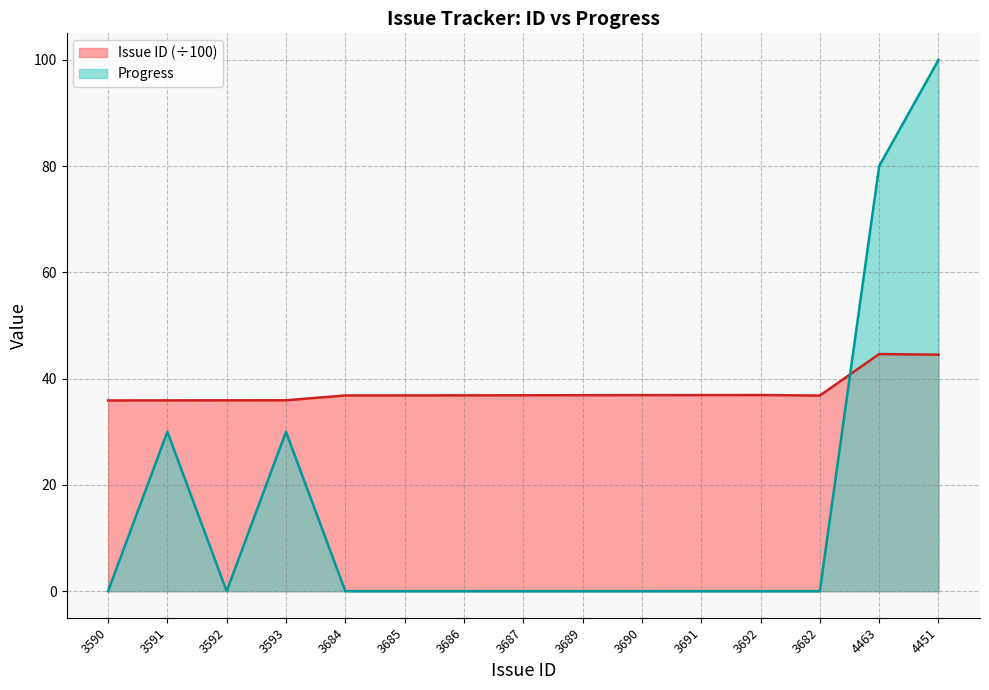

Where is Progress nearest to the value 50?

3591